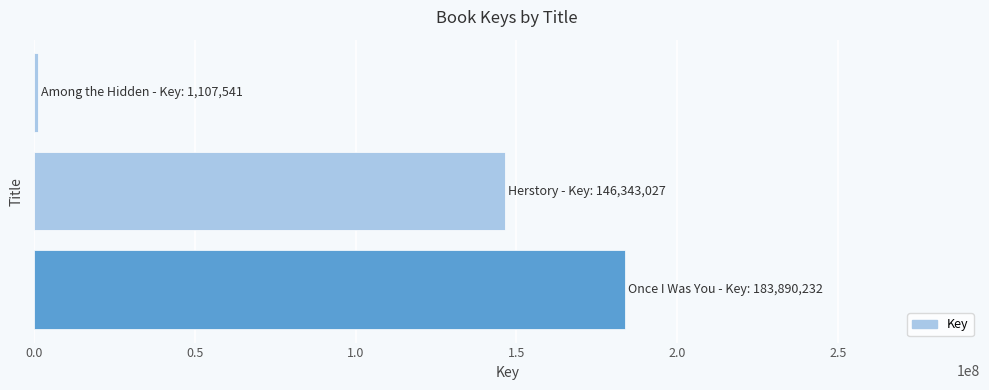

Reading bottom to top, what are all the values shown in this chart?

183890232	146343027	1107541